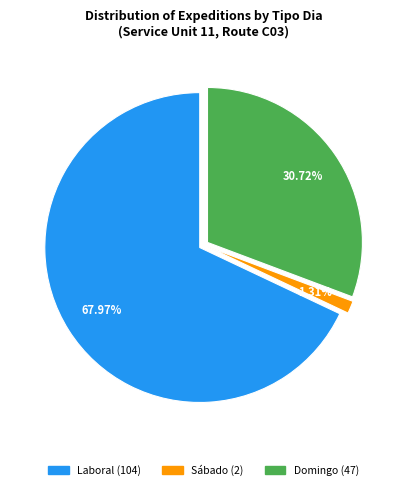

What is the largest slice in the pie chart?

Laboral